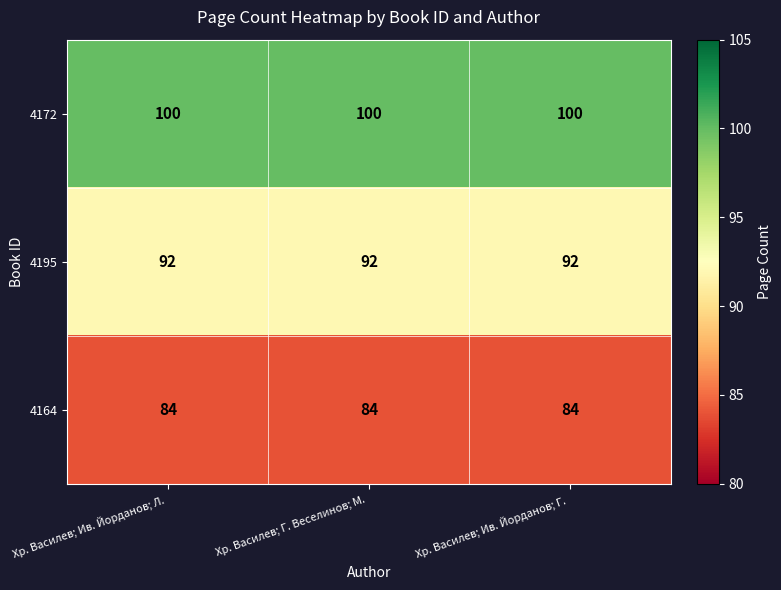

Which series has the largest total across all categories?

4172